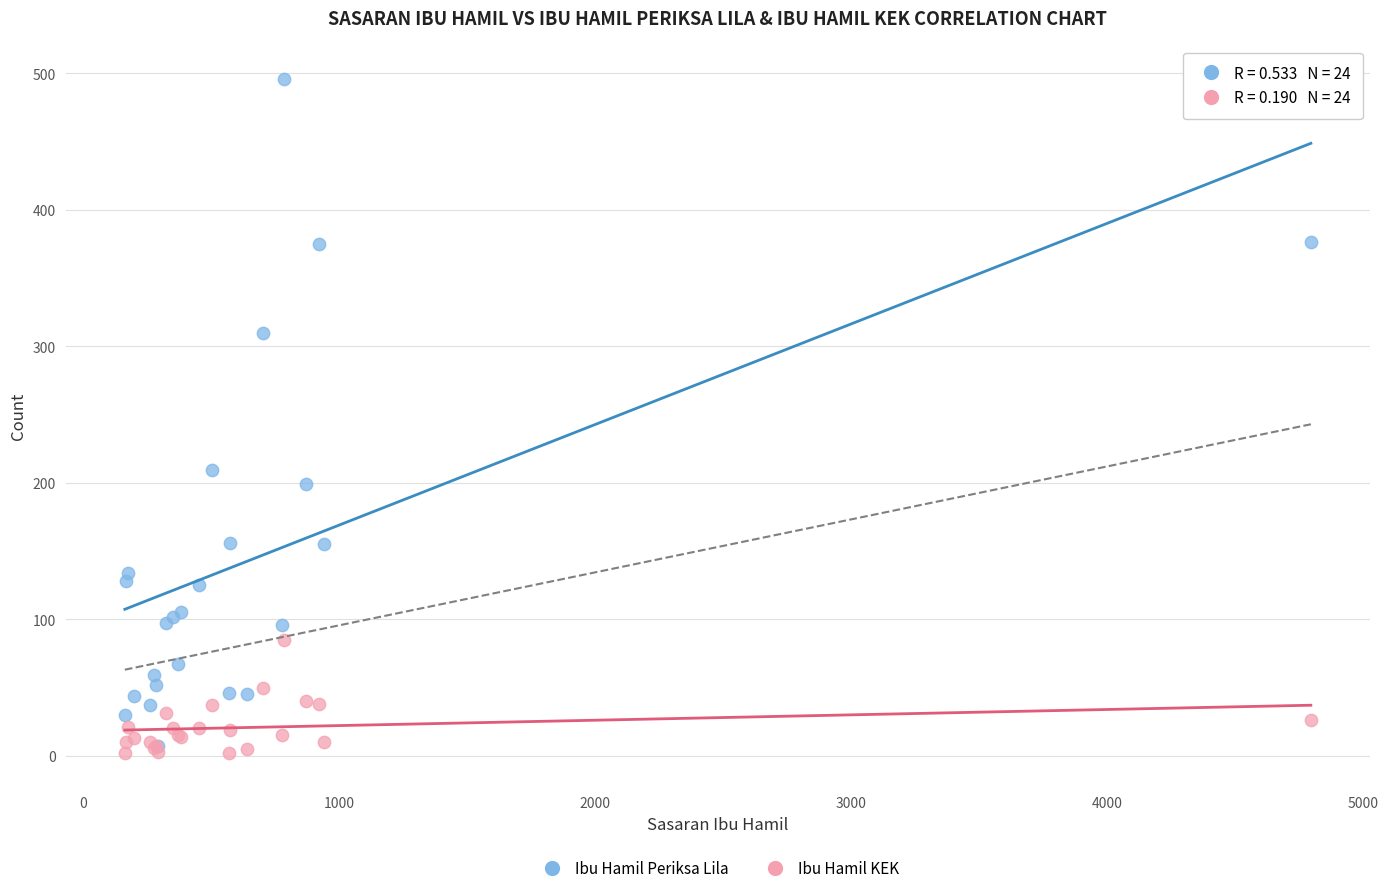

In the Ibu Hamil Periksa Lila series, what Y value is closest to 251?

209